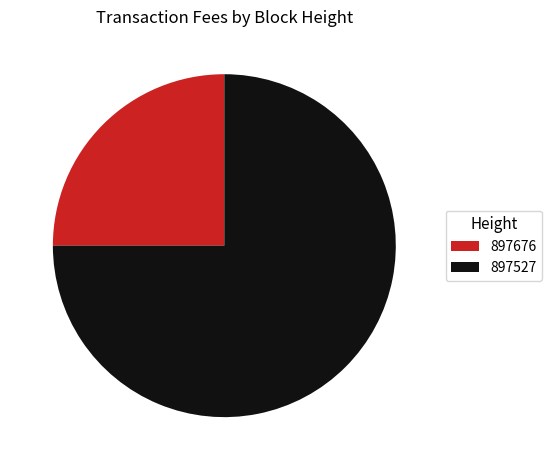

Which has a higher value, 897676 or 897527?

897527